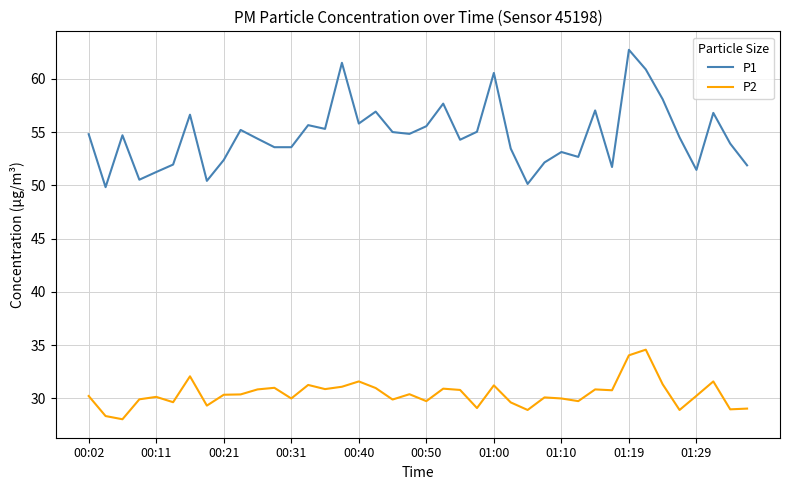

What is the difference between the maximum and minimum values in the P1 series?

12.9